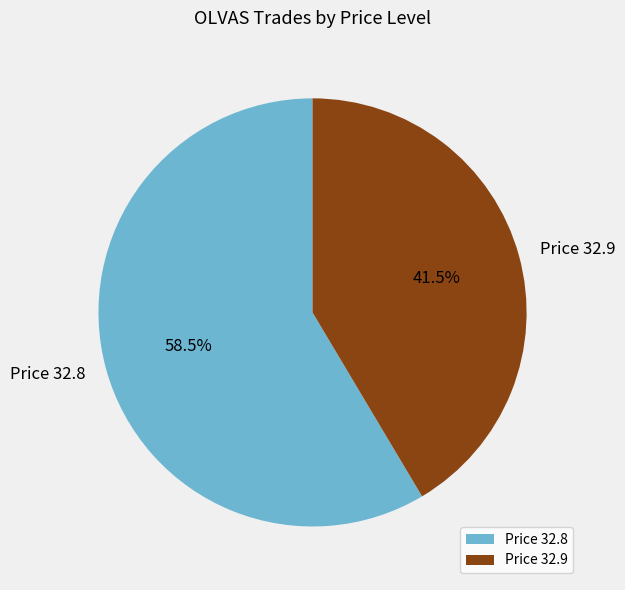

Rank the categories by value from highest to lowest.

Price 32.8, Price 32.9